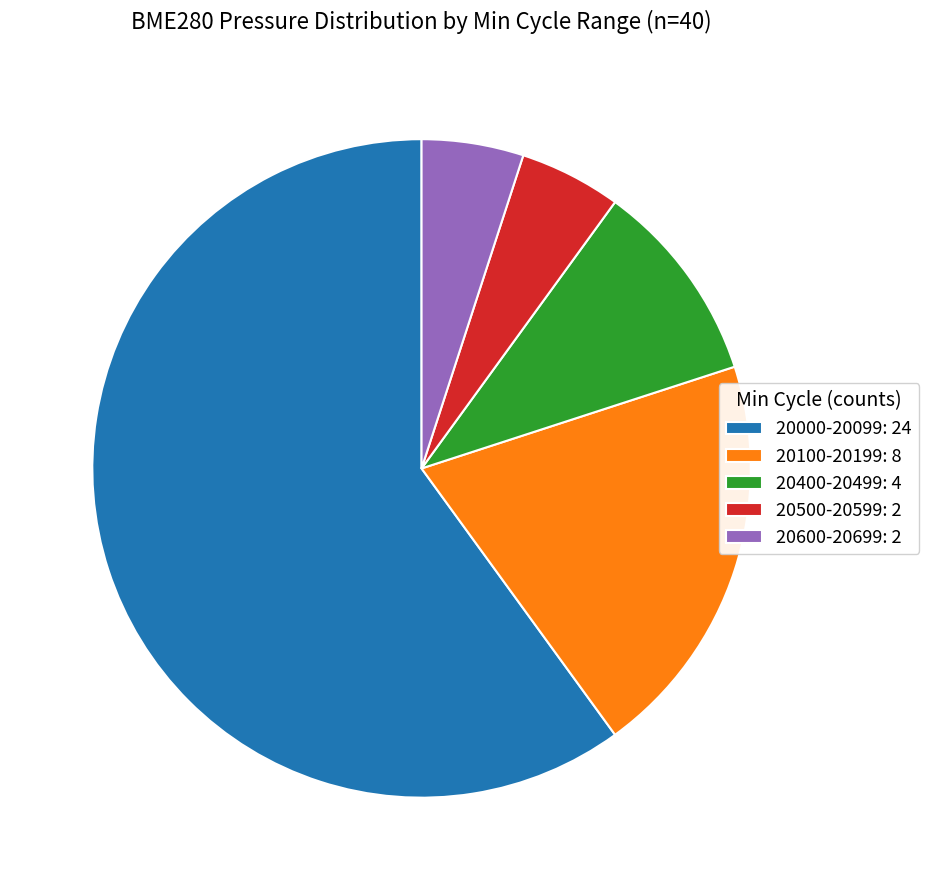

Do 20500-20599: 2 and 20100-20199: 8 together represent more than half of the pie?

No